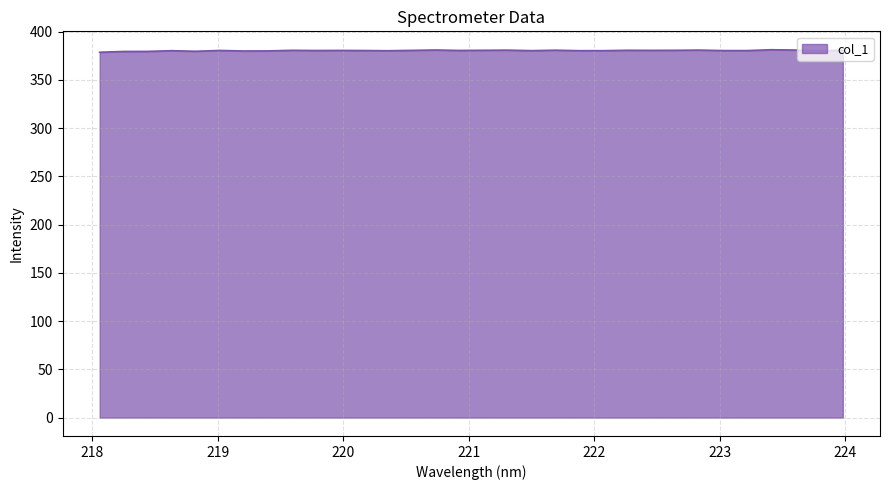

What is the smallest value displayed?

378.7